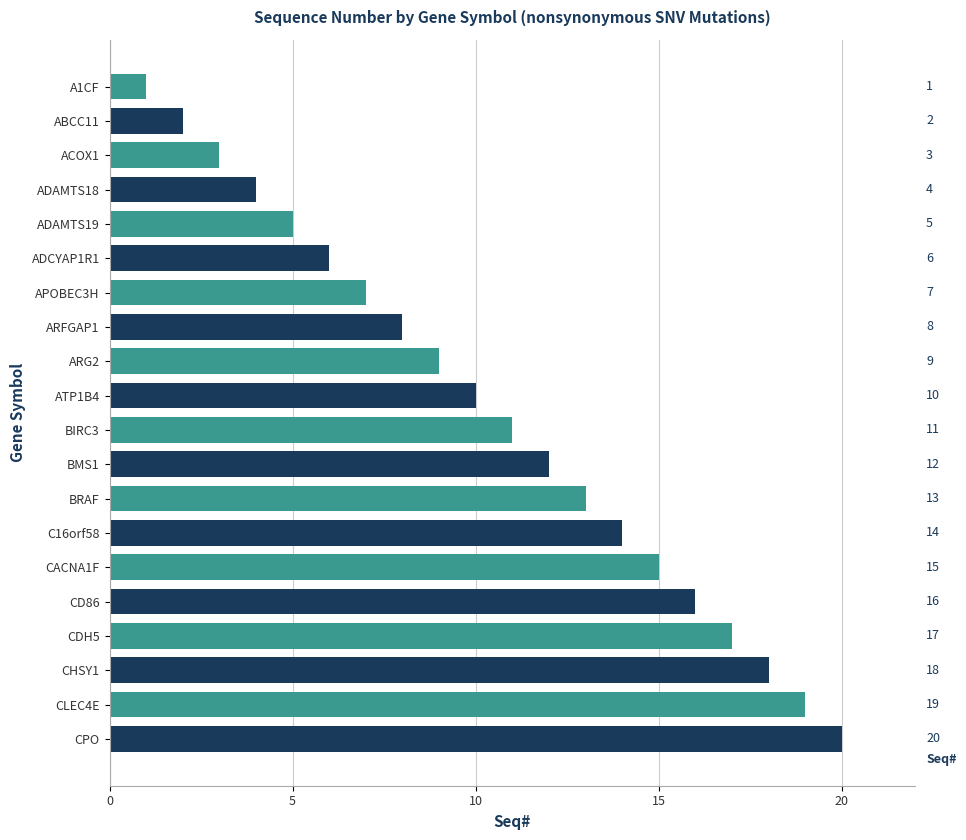

Between BIRC3 and CLEC4E, which is larger?

CLEC4E